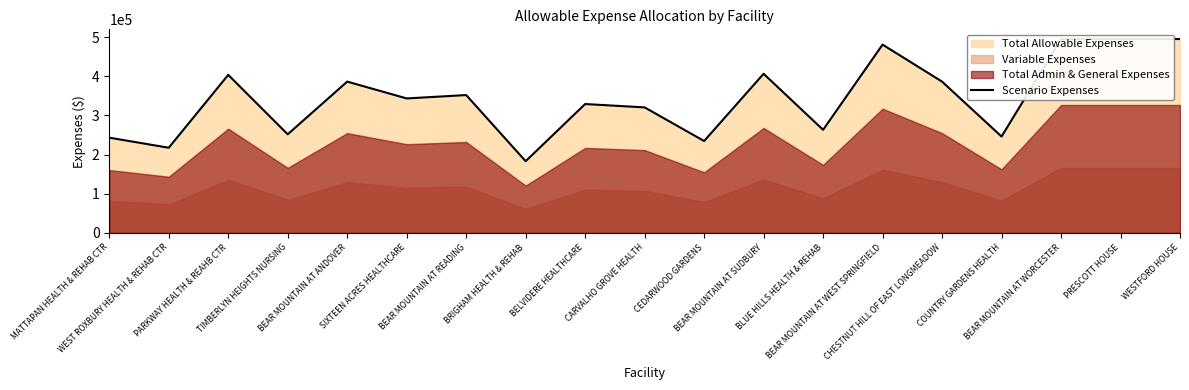

Where is the data nearest to the value 339155?

SIXTEEN ACRES HEALTHCARE